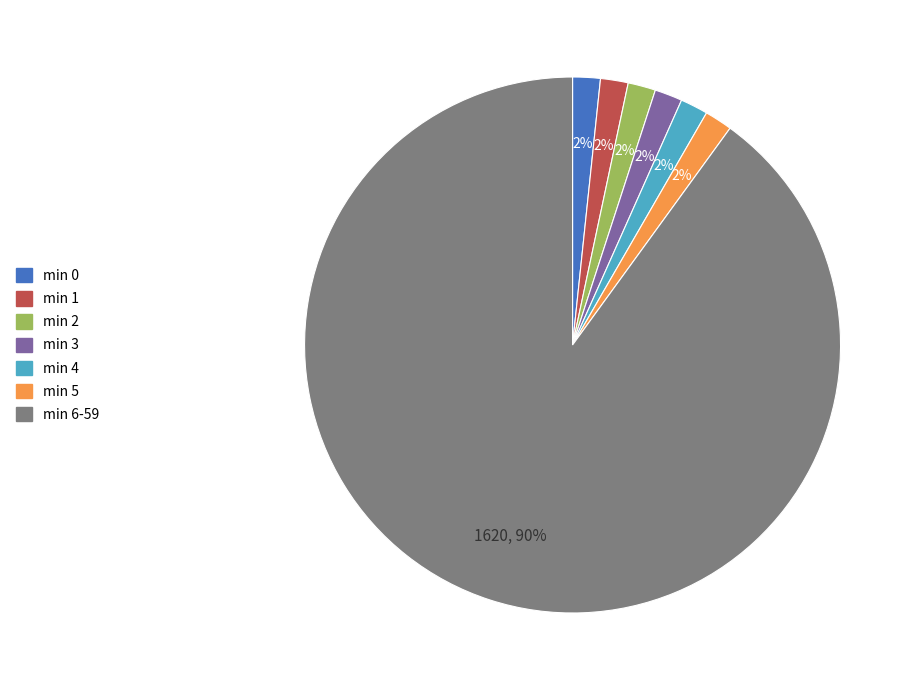

Does any single category account for the majority?

Yes